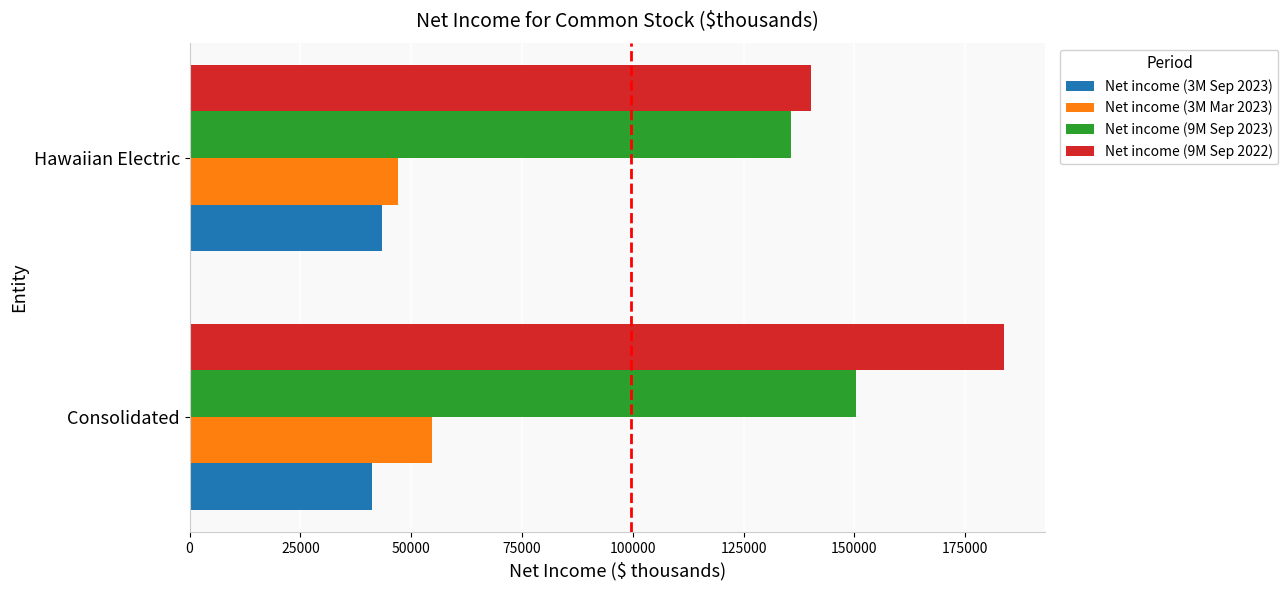

Which series changed the most between Consolidated and Hawaiian Electric?

Net income (9M Sep 2022)